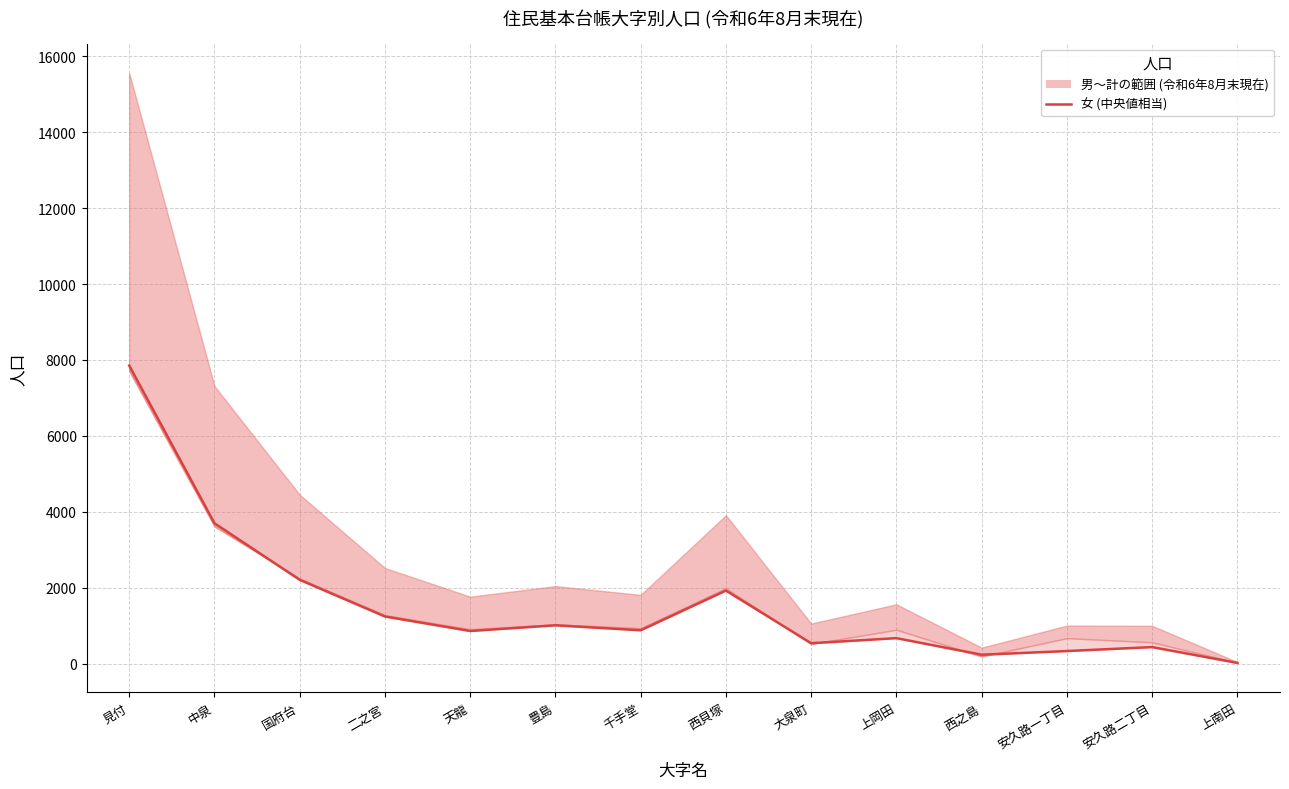

True or false: the data has more than 2 interior local peaks.

True